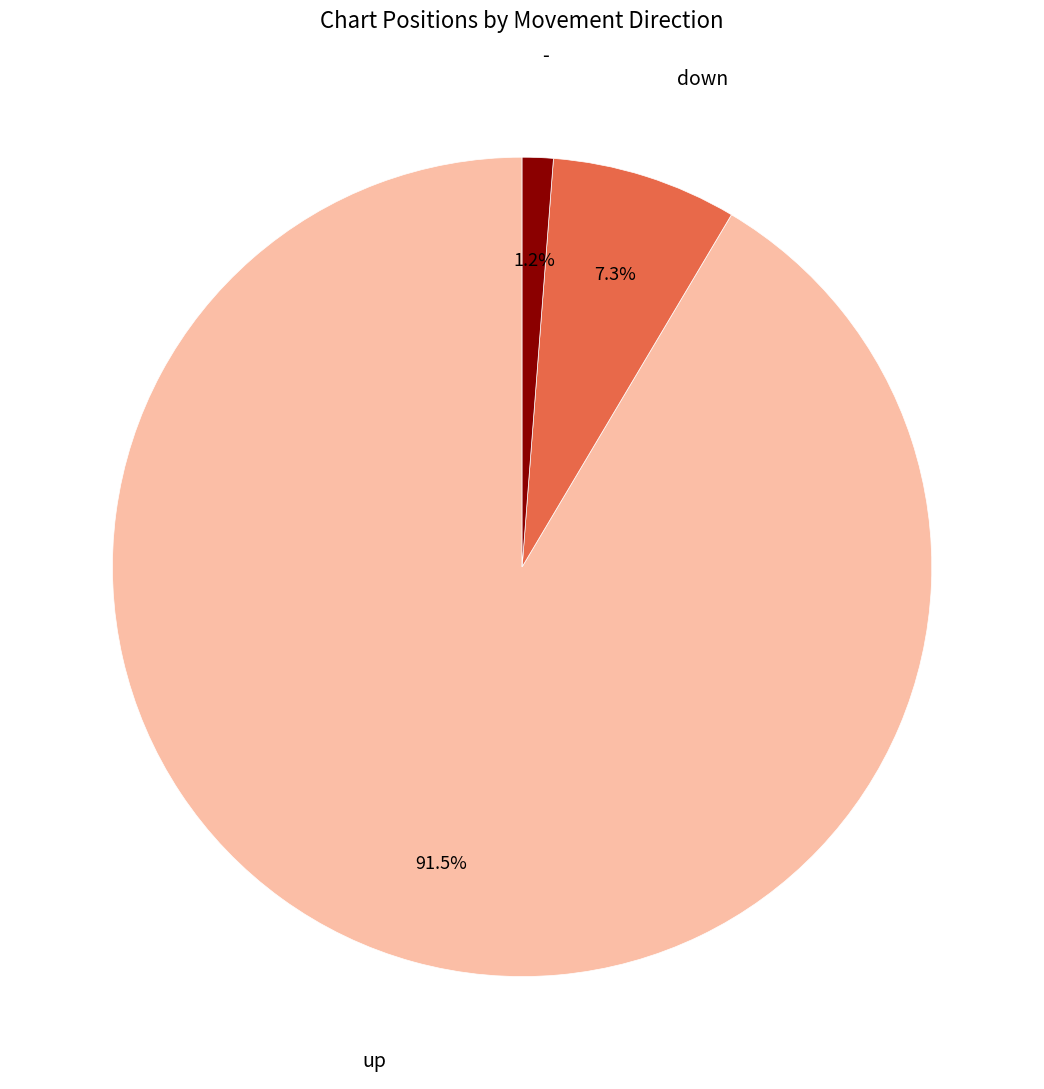

Is the sum of - and up greater than half?

Yes